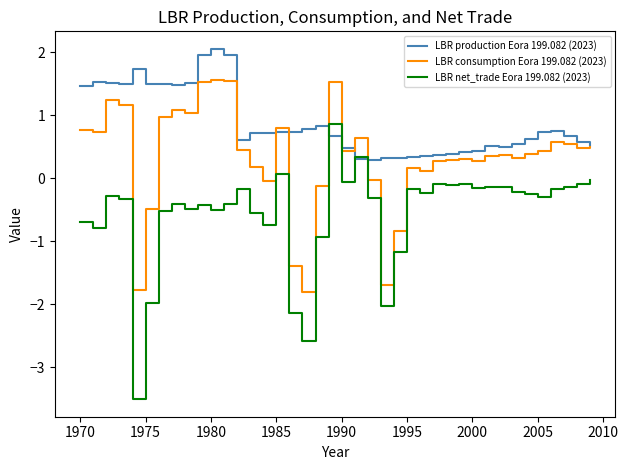

List the series in order of their overall mean, highest first.

LBR production Eora 199.082 (2023), LBR consumption Eora 199.082 (2023), LBR net_trade Eora 199.082 (2023)